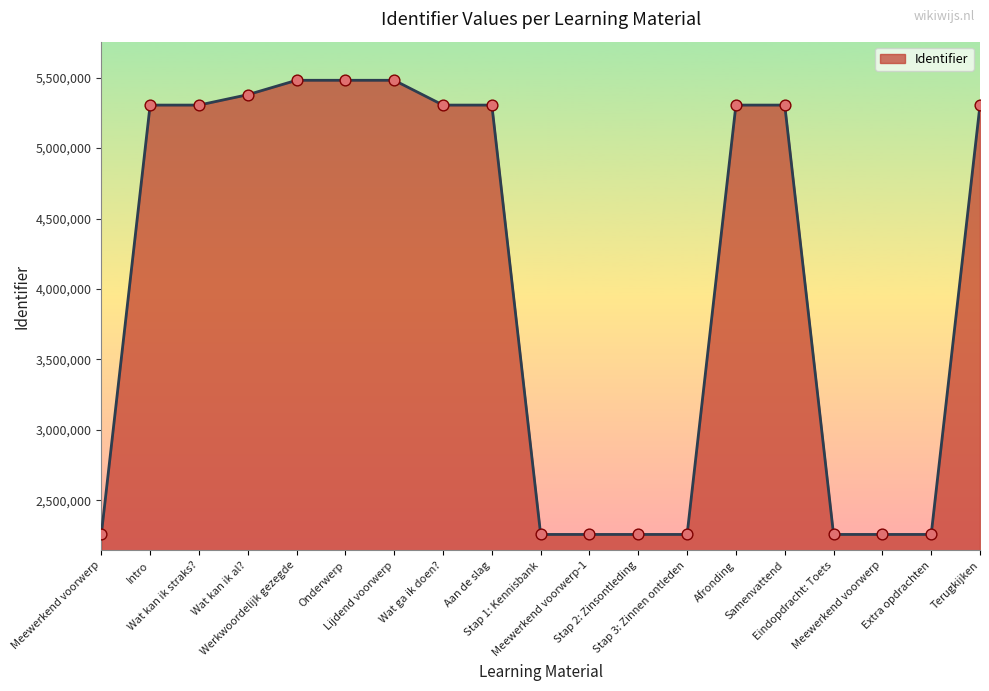

Between Eindopdracht: Toets and Meewerkend voorwerp-1, which is larger?

Eindopdracht: Toets